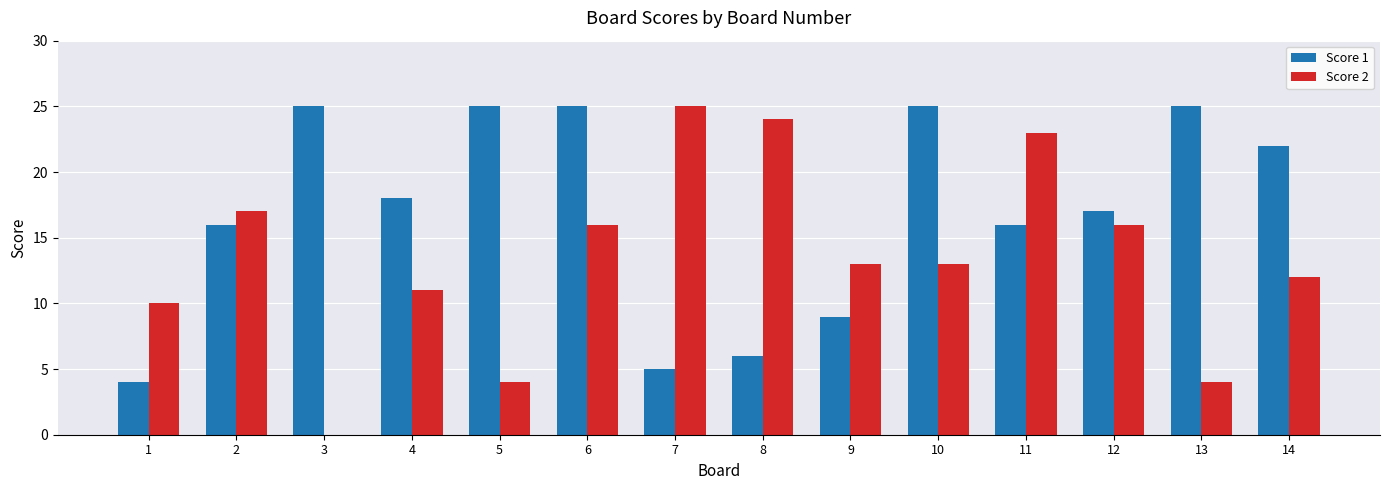

At which category is the sum across all series the highest?

6